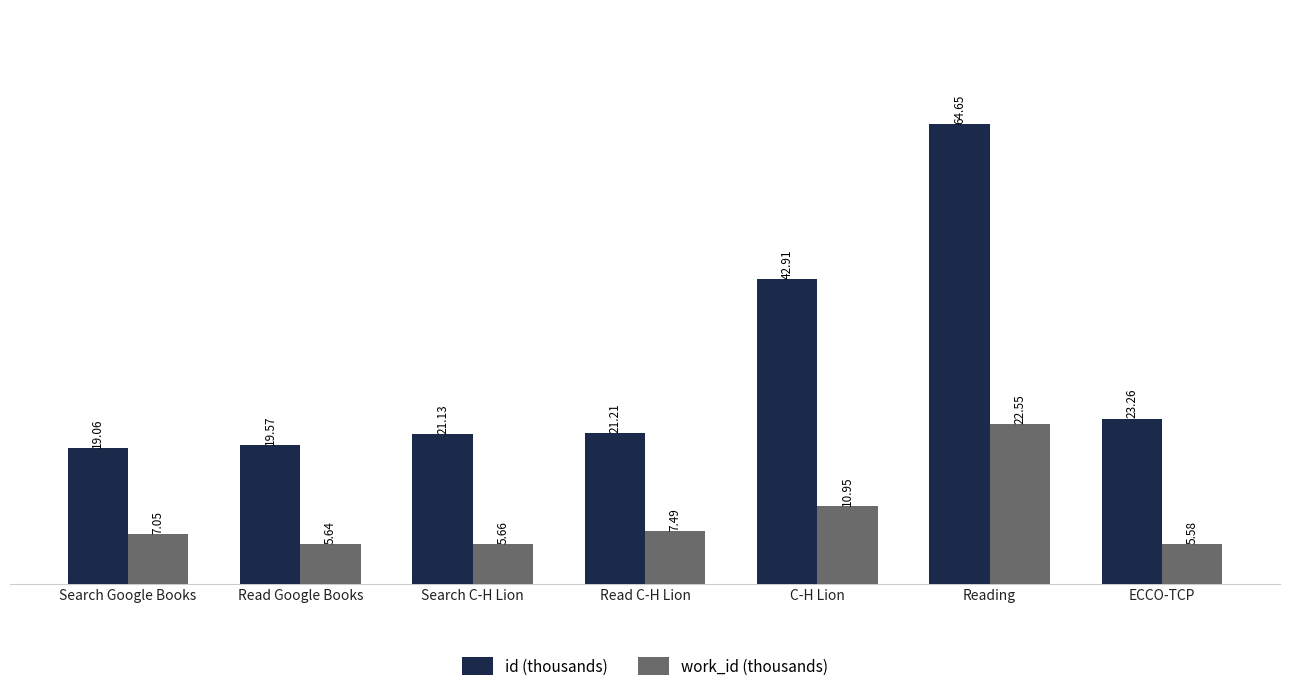

Are the bars horizontal?

No